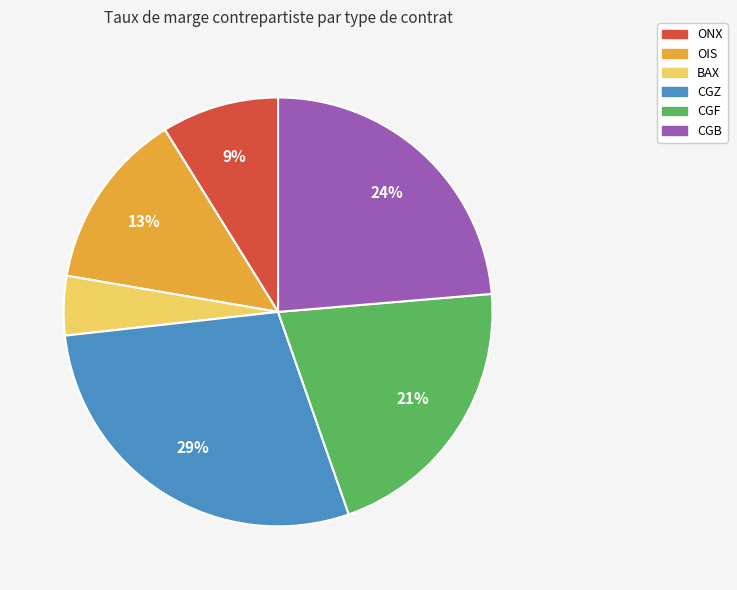

True or false: ONX accounts for 9% of the total.

True